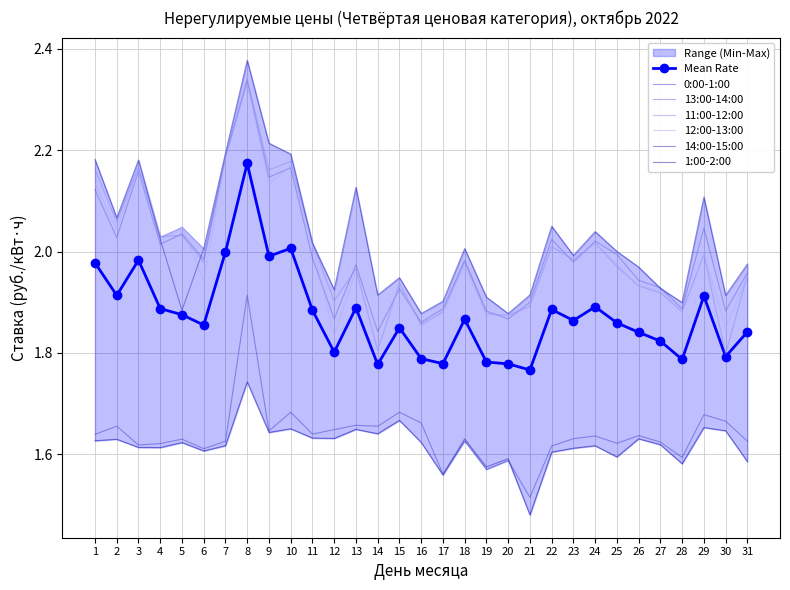

In 11:00-12:00, how many points are lower than both neighbors (excluding endpoints)?

11